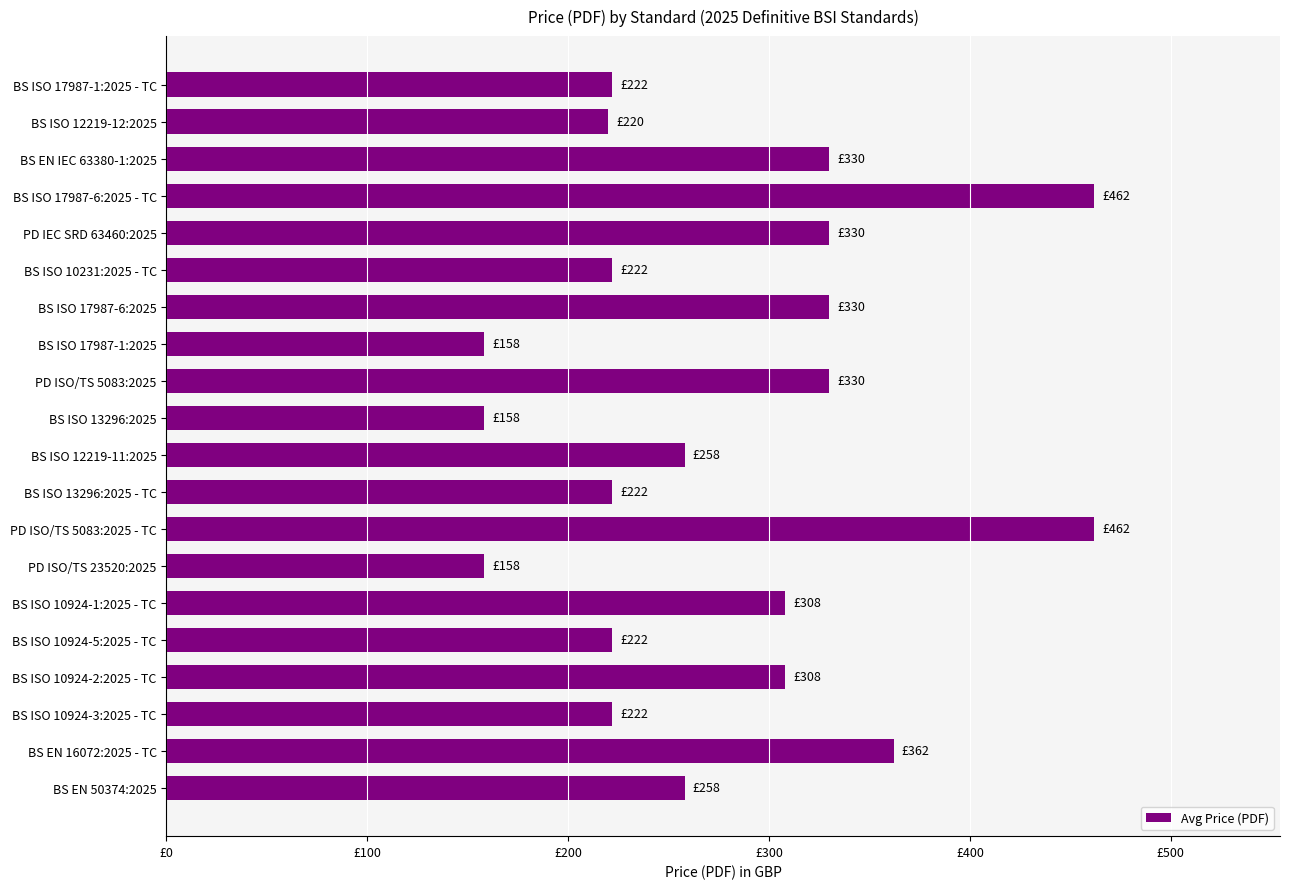

What is the average value?

277